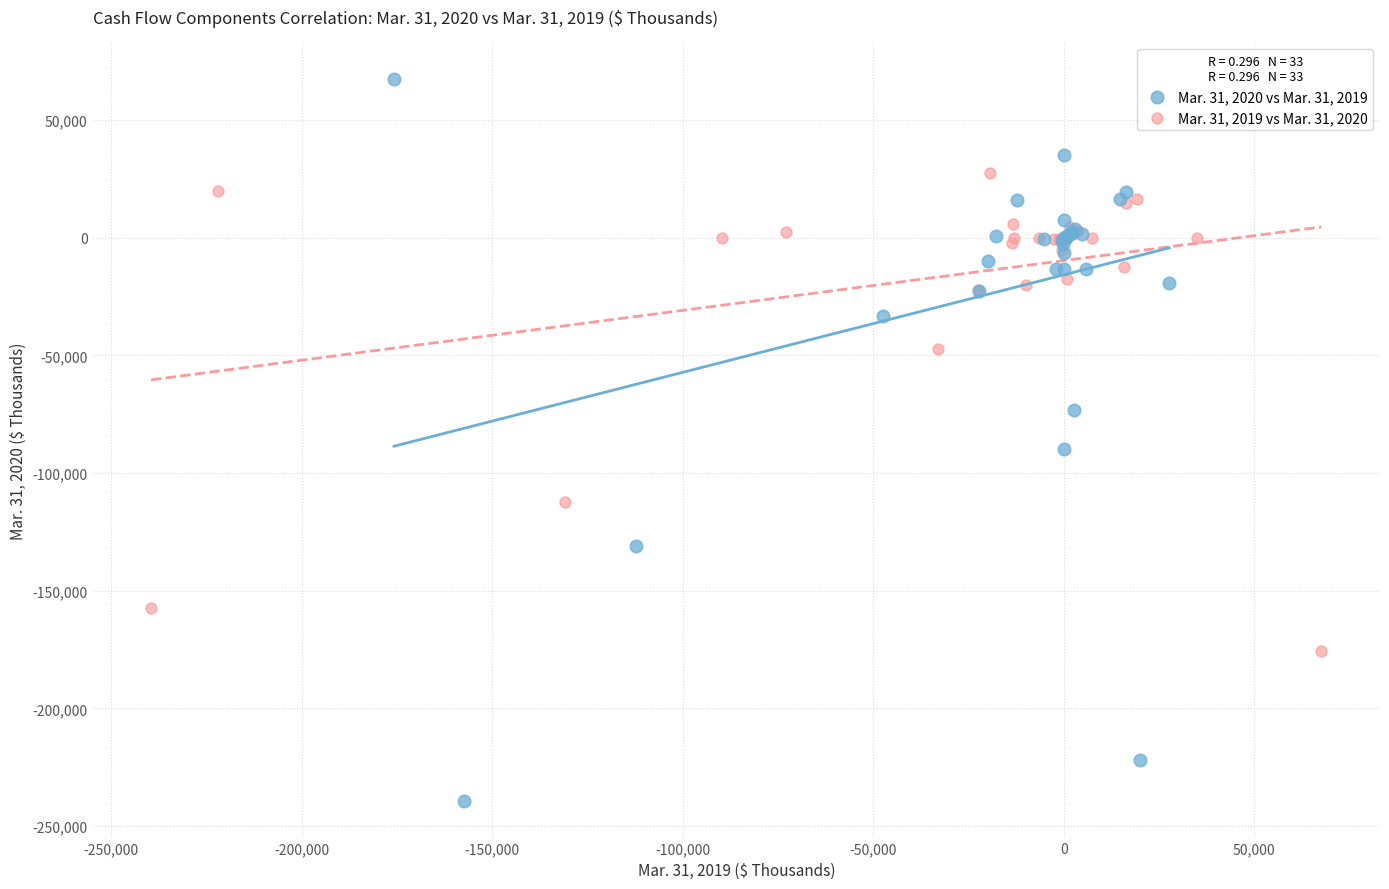

What are all the series names shown in the legend?

Mar. 31, 2020 vs Mar. 31, 2019, Mar. 31, 2019 vs Mar. 31, 2020